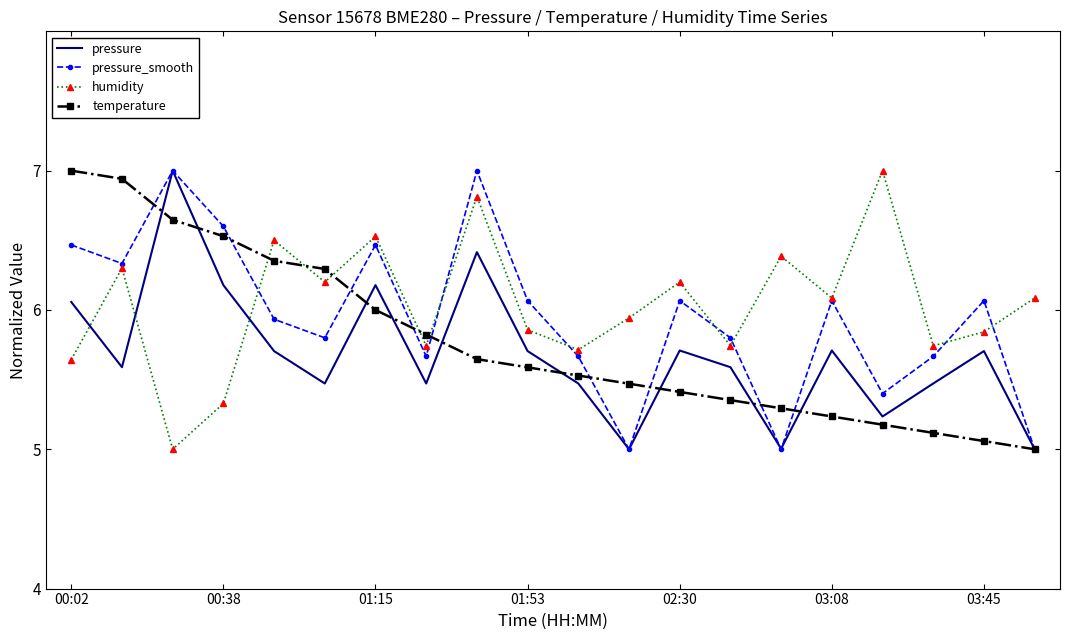

What is the maximum value shown in the chart?

7.0